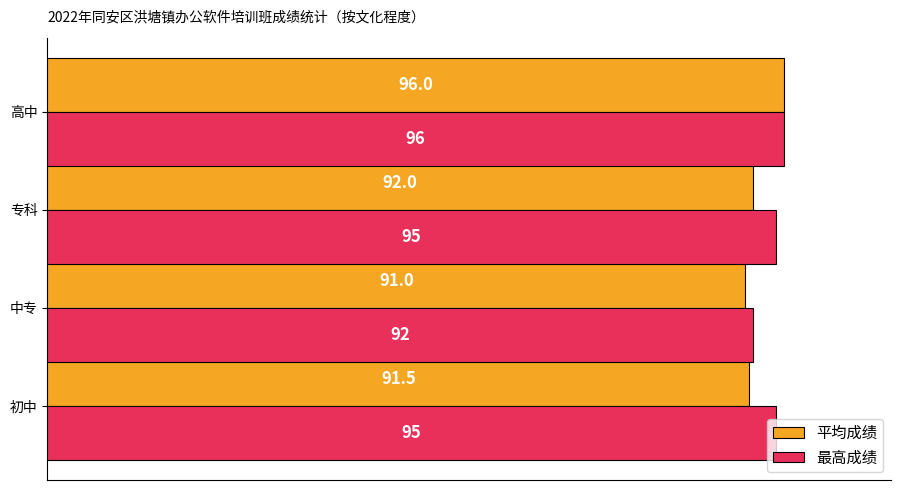

What are all the series names shown in the legend?

平均成绩, 最高成绩